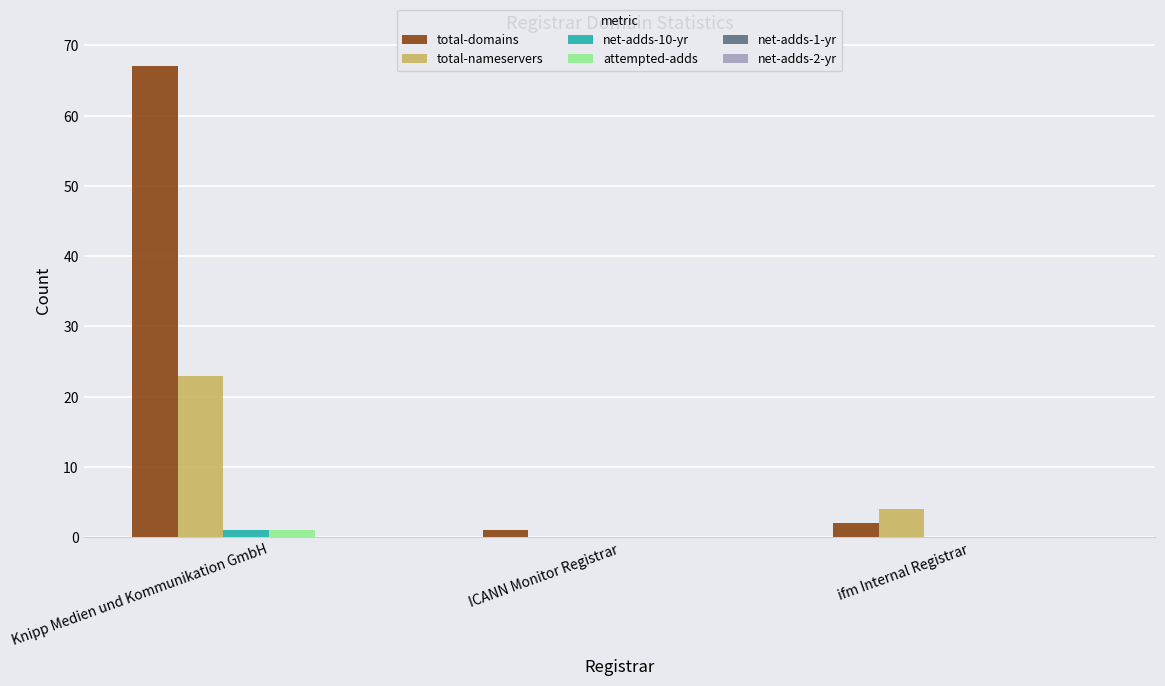

What is the total value across all series at ifm Internal Registrar?

6